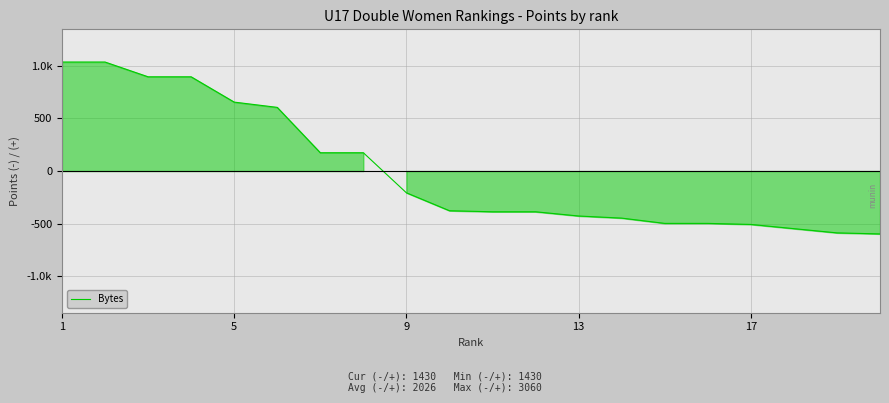

Does the chart have visible grid lines?

Yes